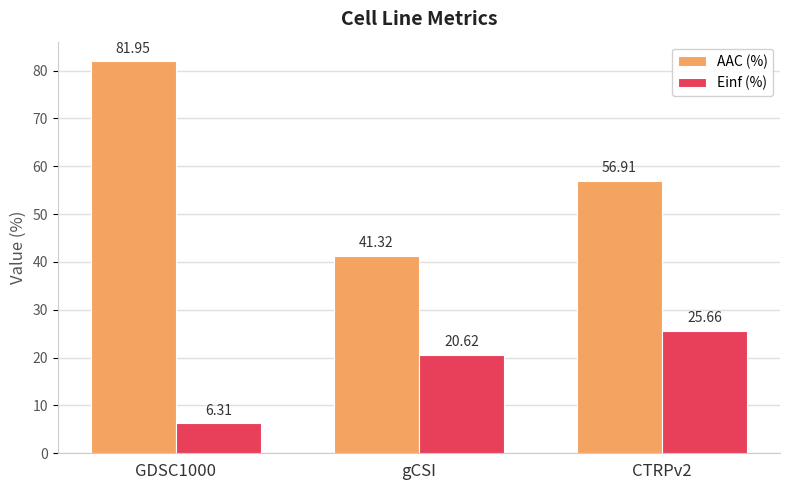

What is the average value of the AAC (%) series?

60.1